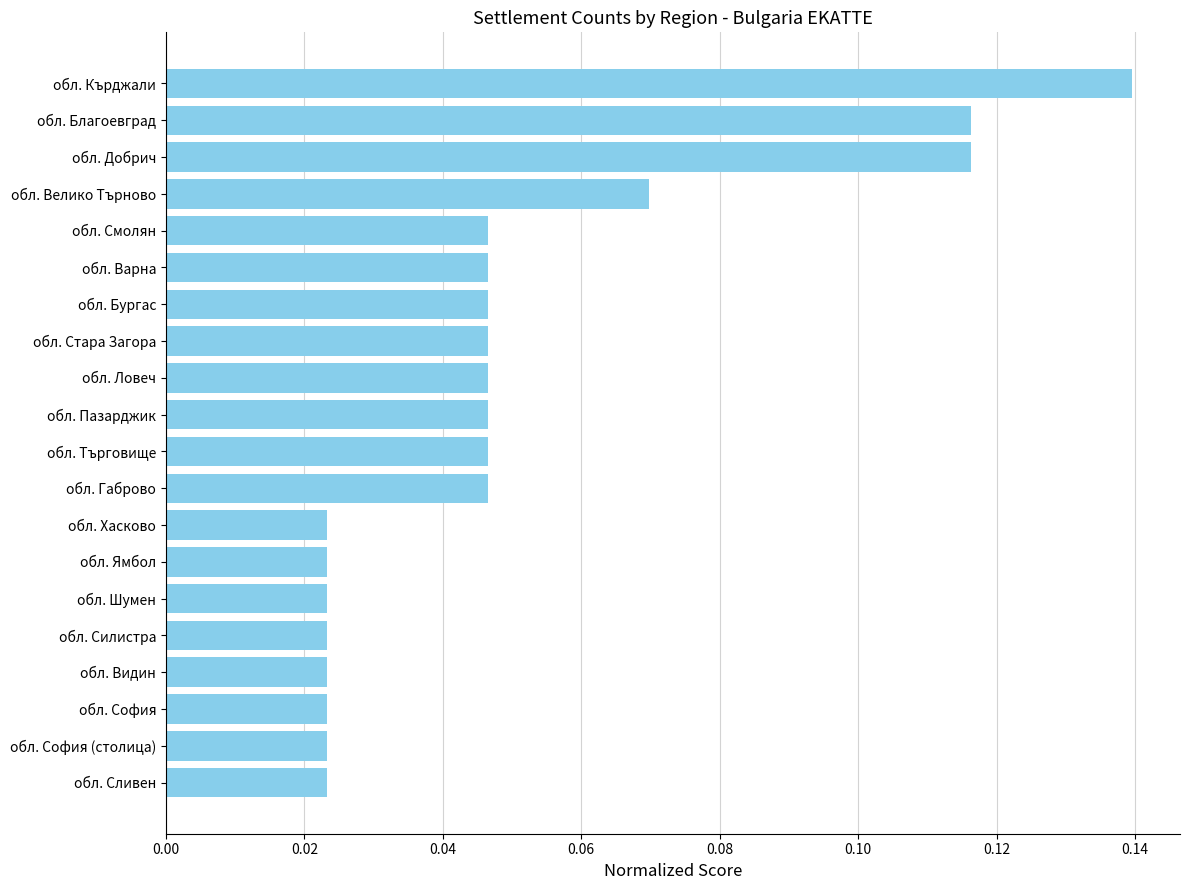

What is the sum of all values?

1.0